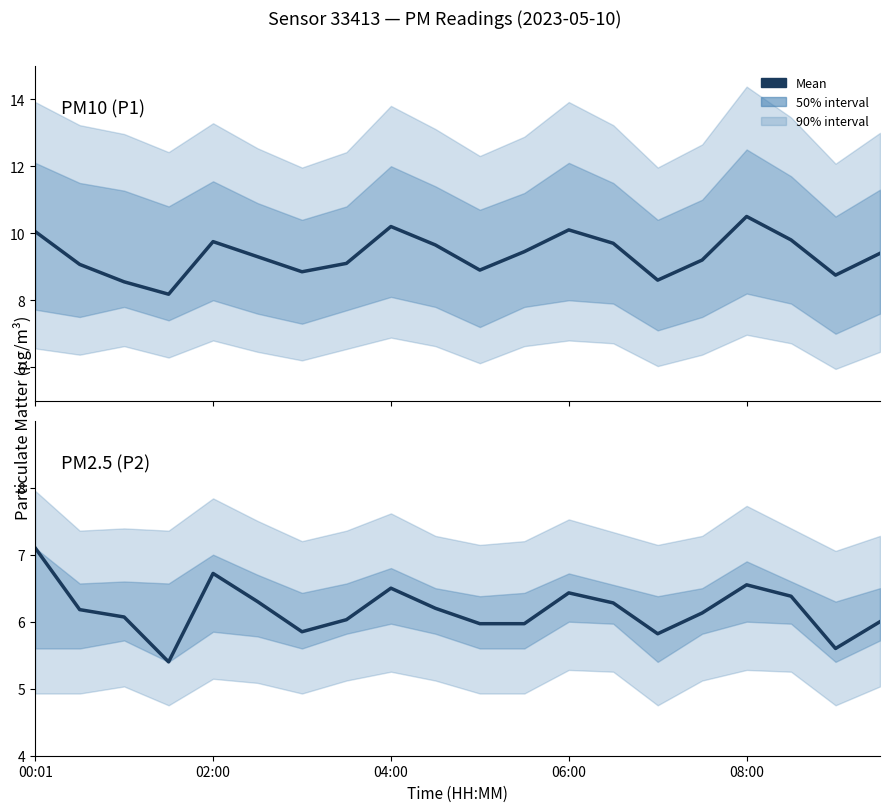

What is the maximum value shown in the chart?

10.5